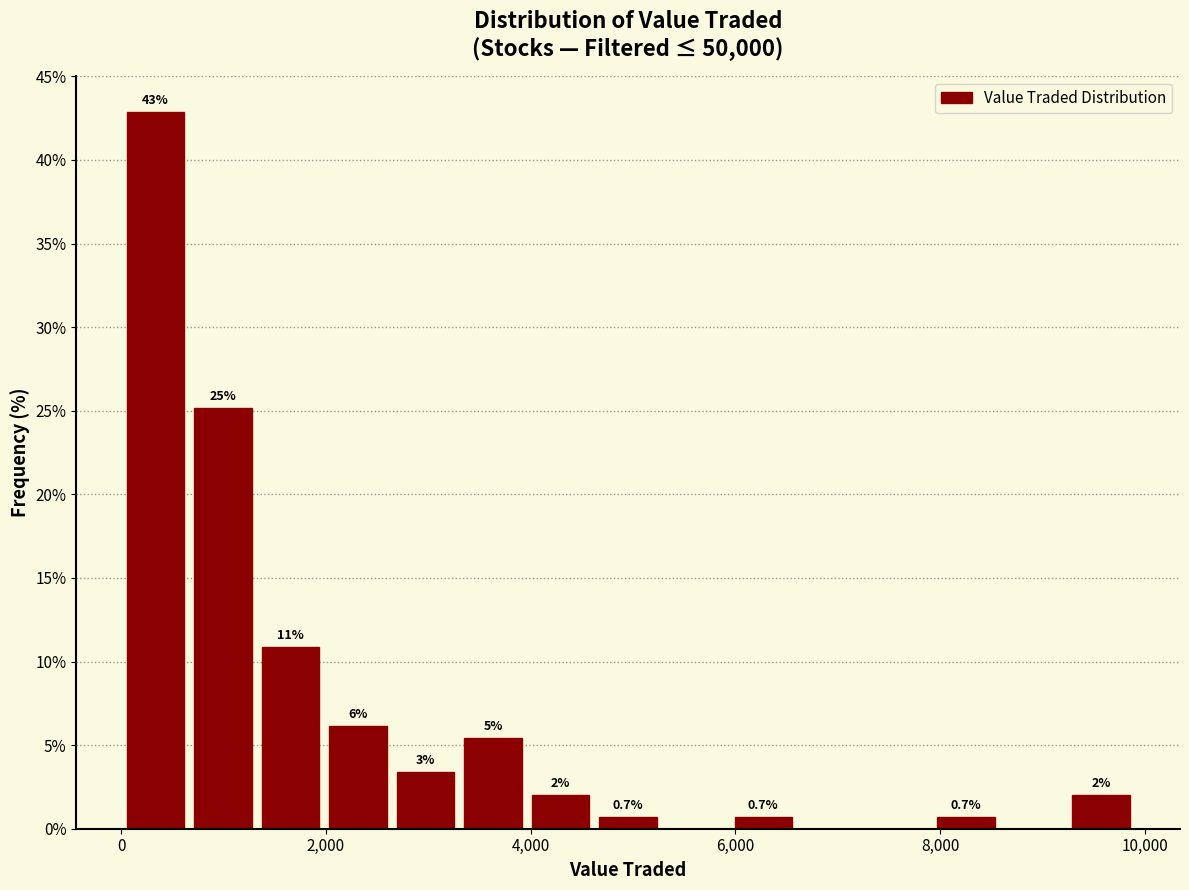

Read against the x-axis, roughly where is the centre of the tallest bar?

400